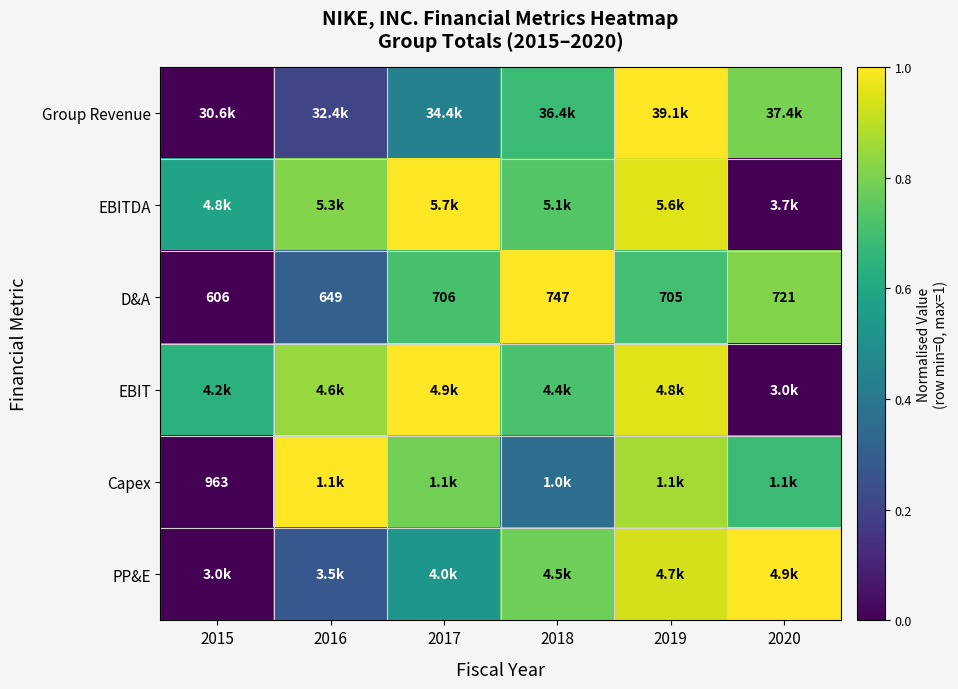

What is the difference between the Group Revenue values at 2017 and 2019?

0.6